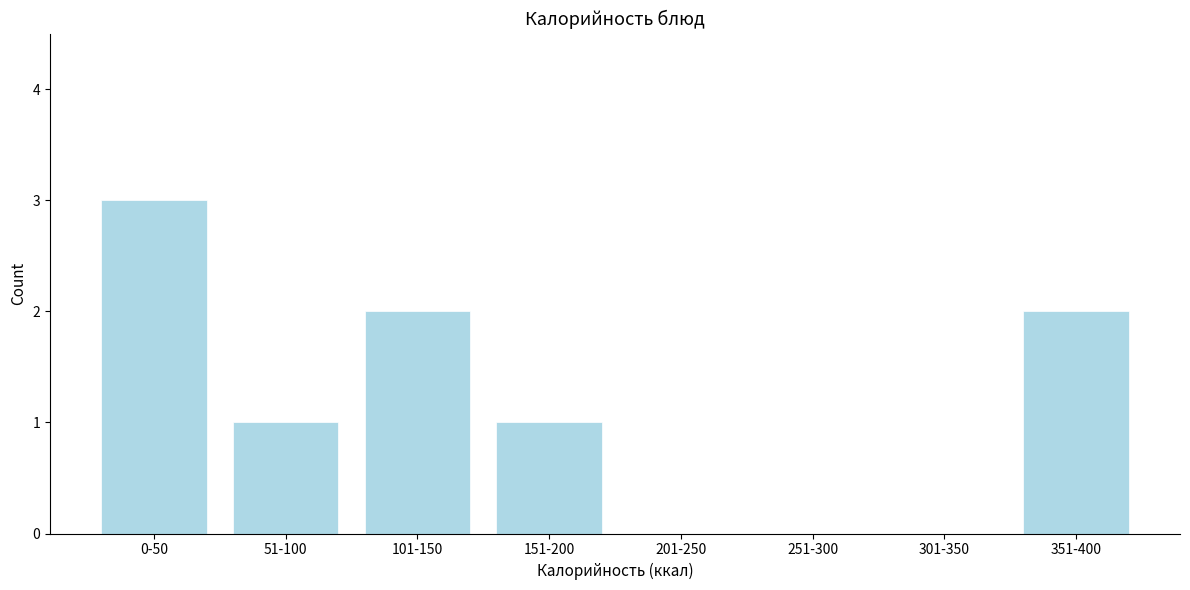

Reading left to right, extract all data points from this chart.

0-50=3	51-100=1	101-150=2	151-200=1	201-250=0	251-300=0	301-350=0	351-400=2